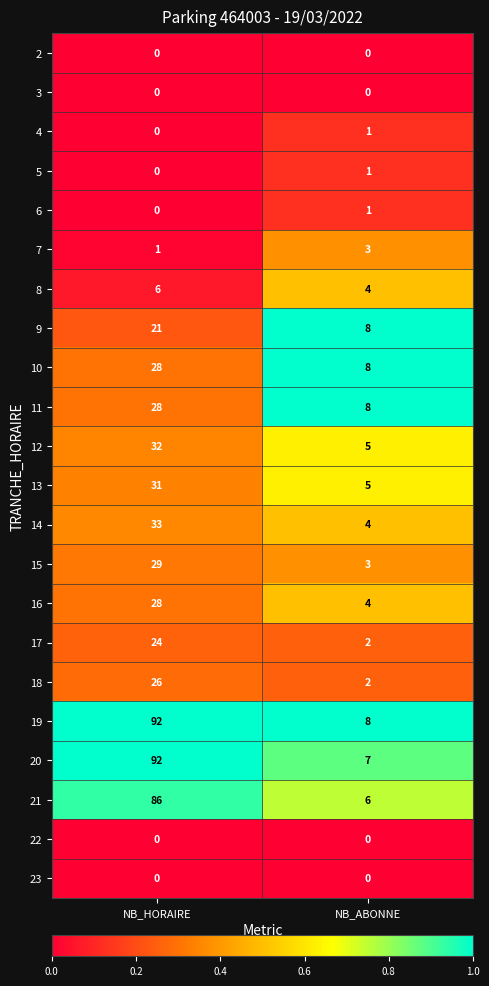

How many distinct data groups are displayed?

22